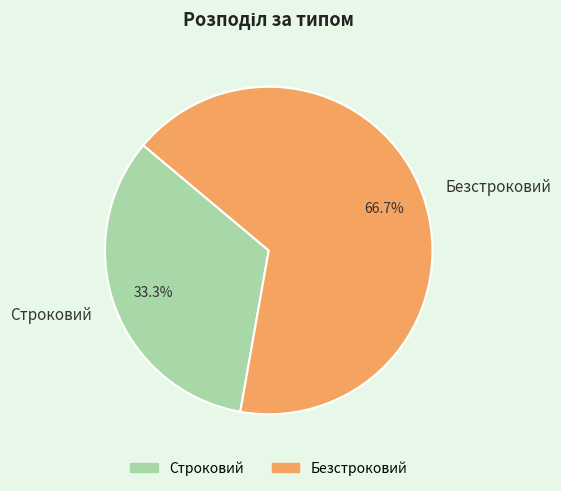

What is the total percentage of Безстроковий and Строковий?

100.0%